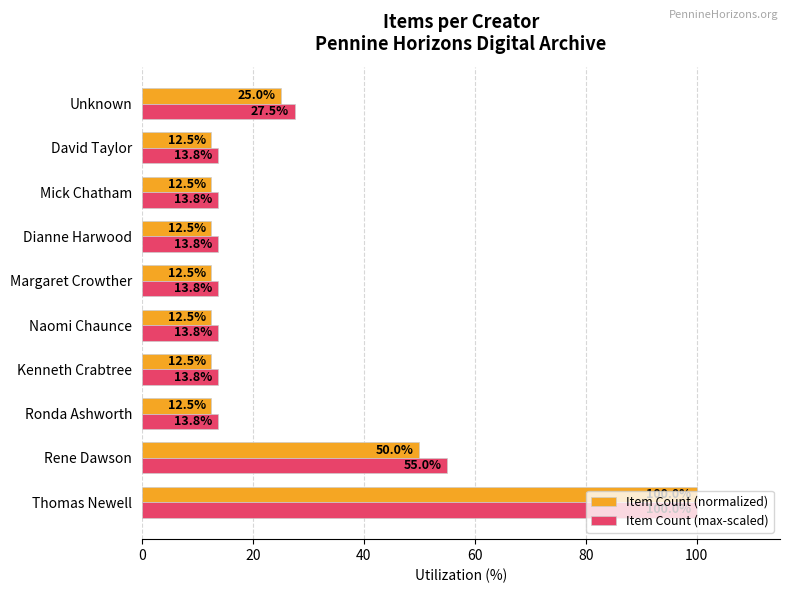

Rank the series at David Taylor from highest to lowest value.

Item Count (max-scaled), Item Count (normalized)